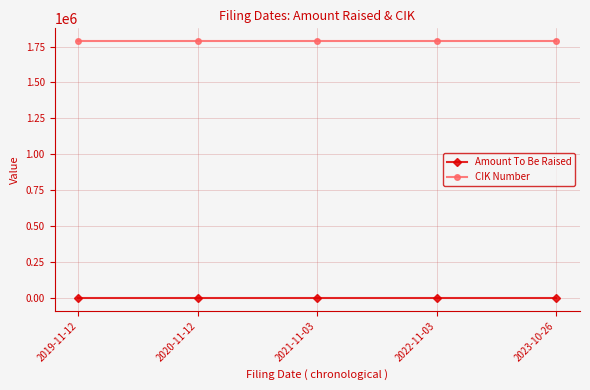

Is it true that Amount To Be Raised equals -1 at 2023-10-26?

True